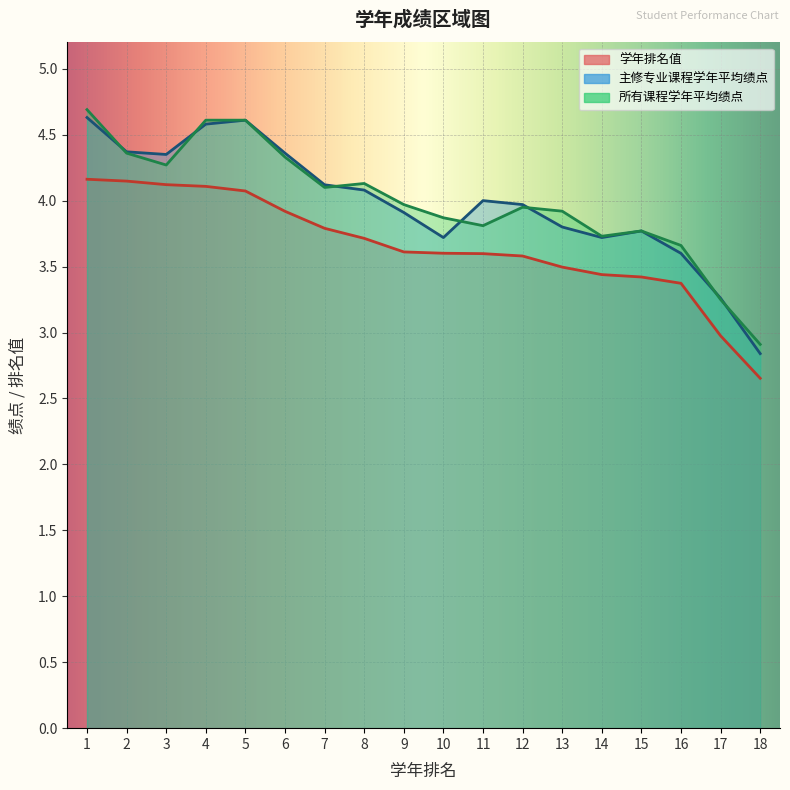

At which category does 所有课程学年平均绩点 reach its first local valley?

3